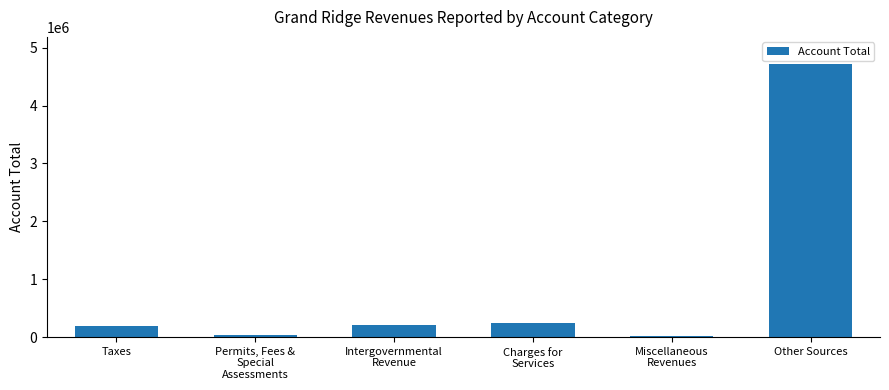

What is the value of the 6th bar from the left?

4714262